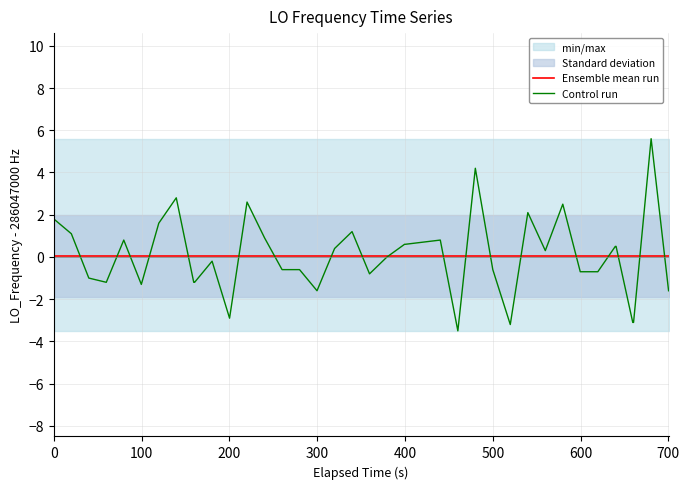

What is the minimum value for Control run?

-3.5